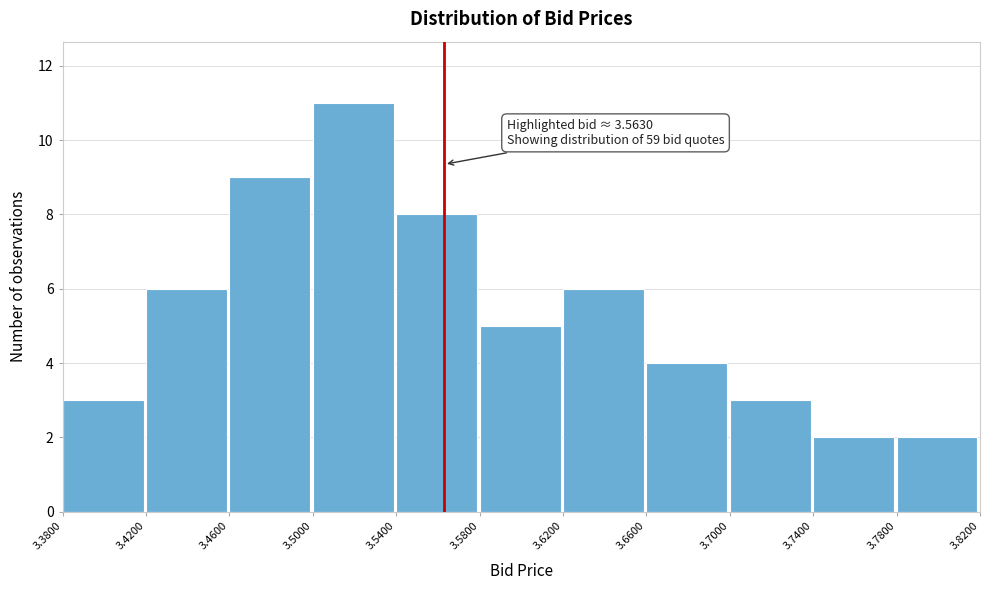

Which range on the x-axis has the tallest bar?

3.5000 to 3.5400